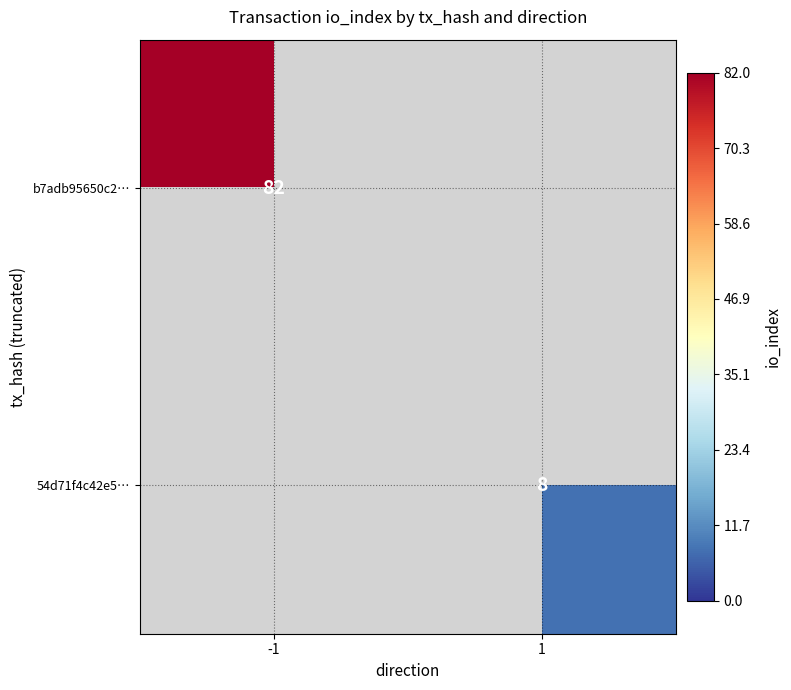

Is it true that b7adb95650c2… equals 29 at -1?

False